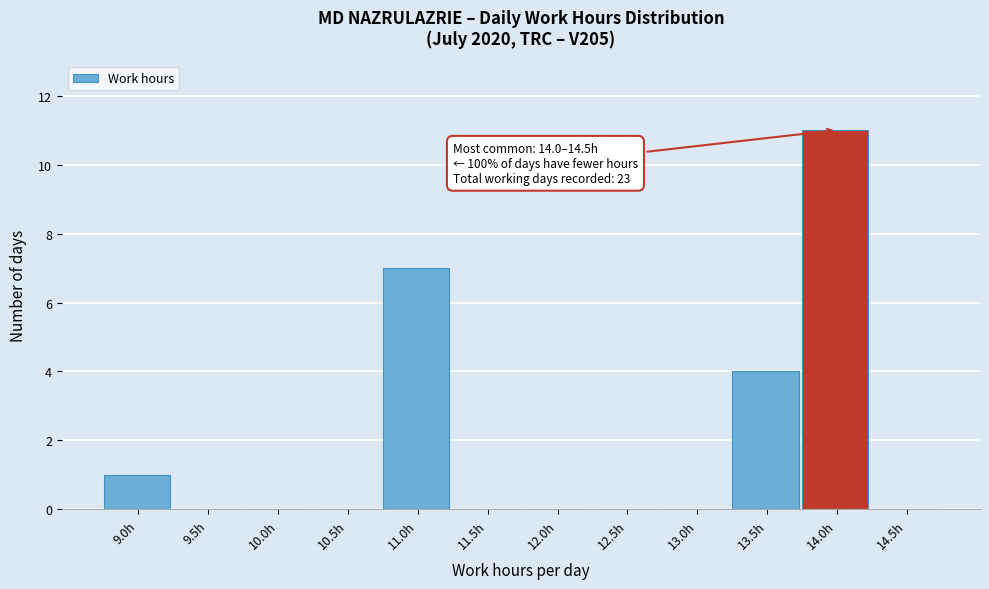

Reading left to right, extract all data points from this chart.

9.0h=1	9.5h=0	10.0h=0	10.5h=0	11.0h=7	11.5h=0	12.0h=0	12.5h=0	13.0h=0	13.5h=4	14.0h=11	14.5h=0